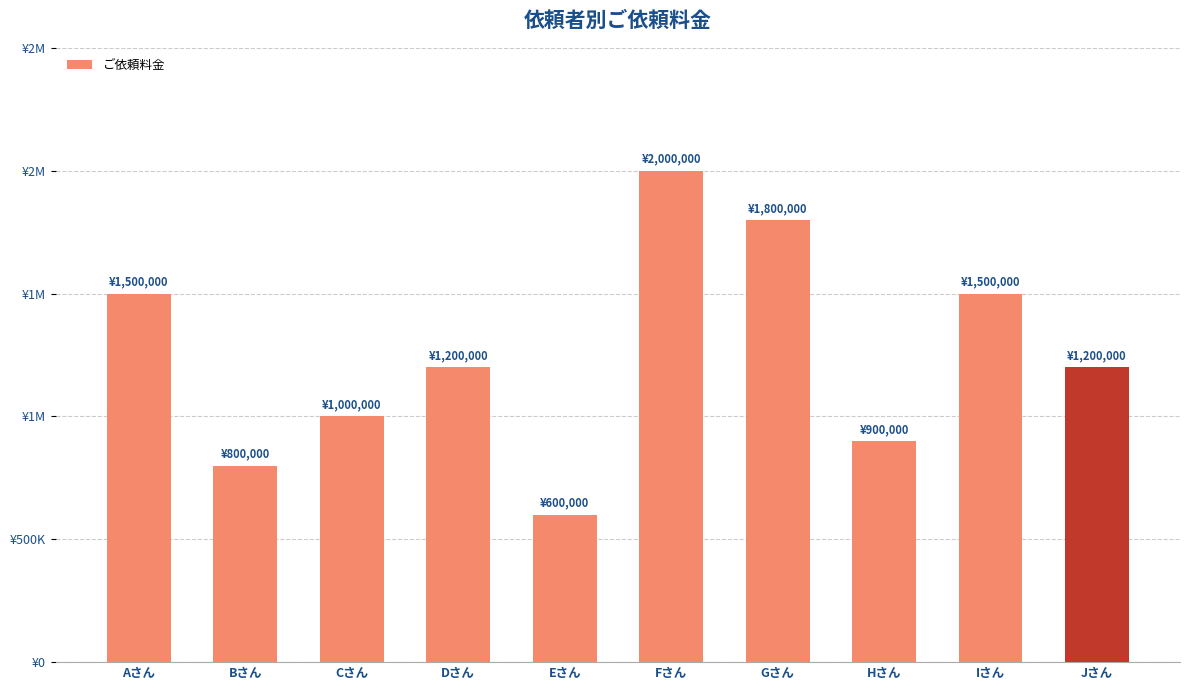

Does the chart contain any negative values?

No